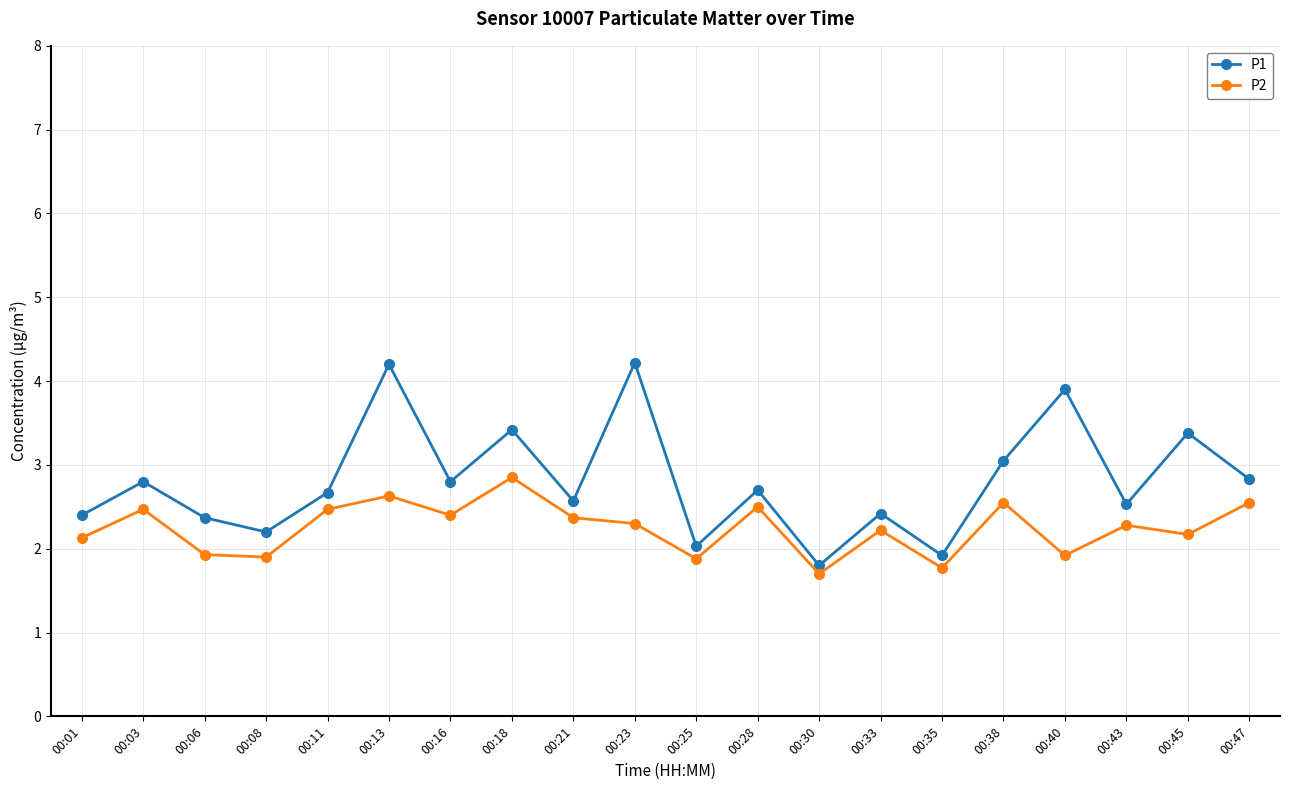

How many interior local peaks does the P2 series have?

7